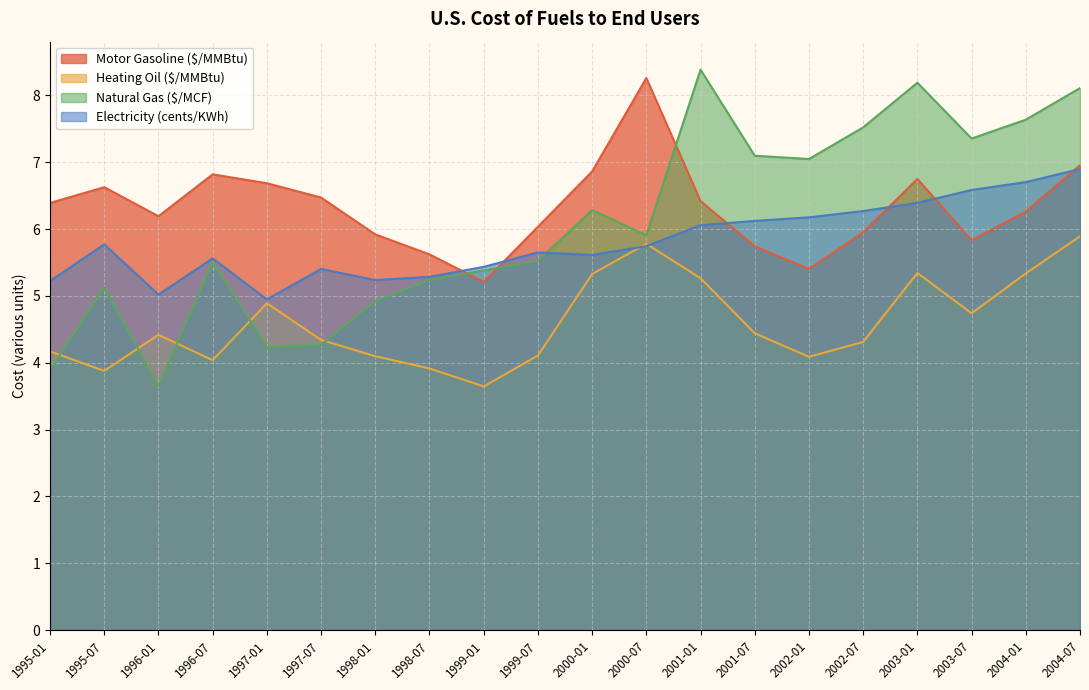

What position from the left is 2004-07?

20